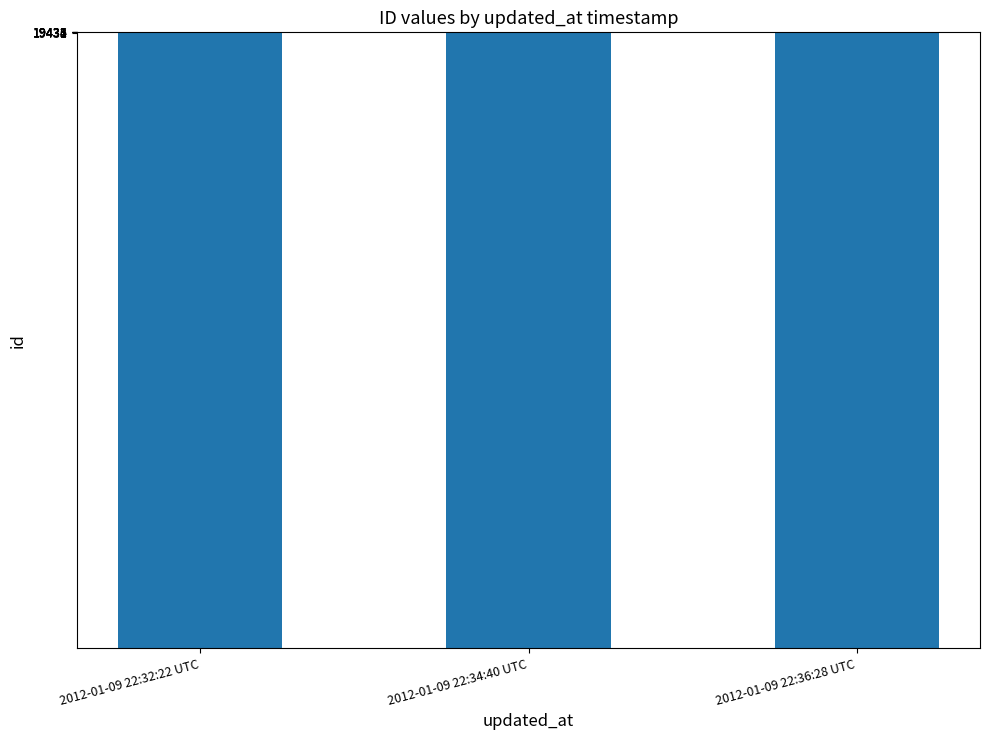

What is the average value?

19434